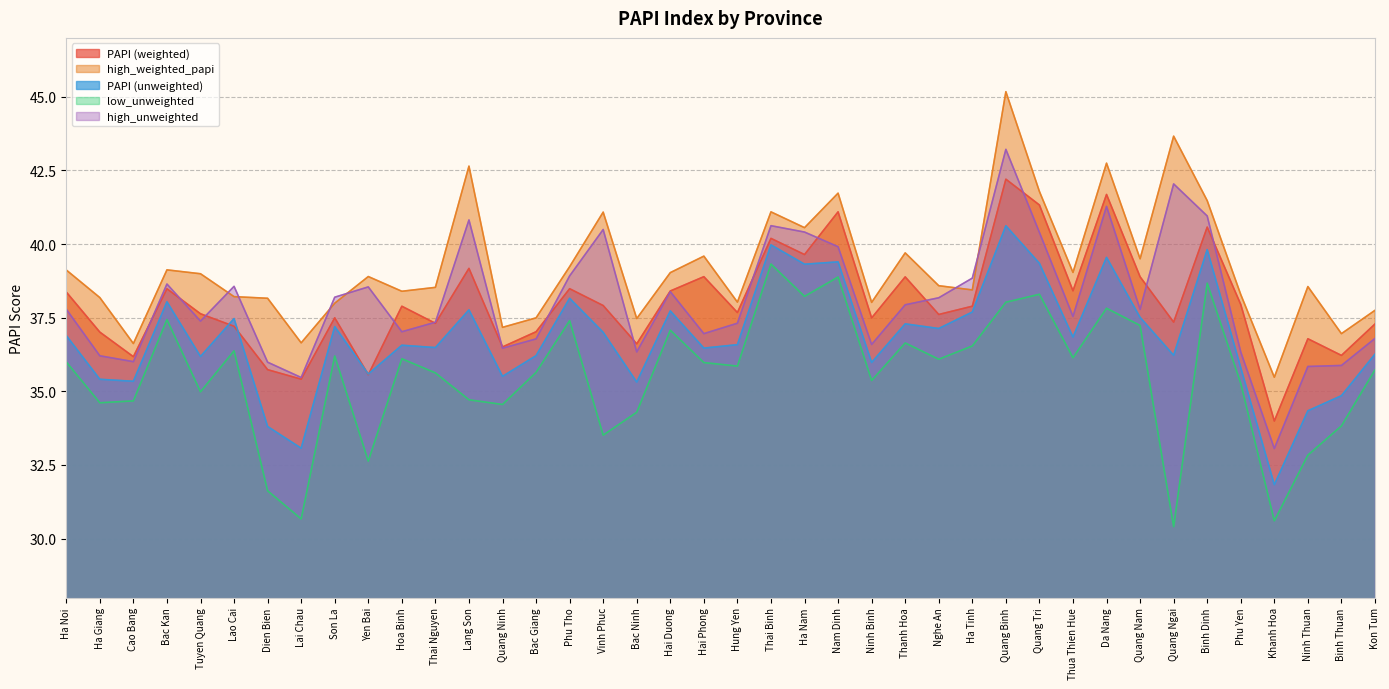

Reading left to right, what are all the values shown in this chart?

PAPI (weighted): Ha Noi=38.4	Ha Giang=37.0	Cao Bang=36.2	Bac Kan=38.5	Tuyen Quang=37.6	Lao Cai=37.2	Dien Bien=35.7	Lai Chau=35.4	Son La=37.5	Yen Bai=35.6	Hoa Binh=37.9	Thai Nguyen=37.3	Lang Son=39.2	Quang Ninh=36.5	Bac Giang=37.0	Phu Tho=38.5	Vinh Phuc=37.9	Bac Ninh=36.6	Hai Duong=38.4	Hai Phong=38.9	Hung Yen=37.7	Thai Binh=40.2	Ha Nam=39.6	Nam Dinh=41.1	Ninh Binh=37.5	Thanh Hoa=38.9	Nghe An=37.6	Ha Tinh=37.9	Quang Binh=42.2	Quang Tri=41.3	Thua Thien Hue=38.4	Da Nang=41.7	Quang Nam=38.9	Quang Ngai=37.3	Binh Dinh=40.6	Phu Yen=37.9	Khanh Hoa=34.0	Ninh Thuan=36.8	Binh Thuan=36.2	Kon Tum=37.3
high_weighted_papi: Ha Noi=39.1	Ha Giang=38.2	Cao Bang=36.6	Bac Kan=39.1	Tuyen Quang=39.0	Lao Cai=38.2	Dien Bien=38.2	Lai Chau=36.6	Son La=38.0	Yen Bai=38.9	Hoa Binh=38.4	Thai Nguyen=38.5	Lang Son=42.6	Quang Ninh=37.2	Bac Giang=37.5	Phu Tho=39.2	Vinh Phuc=41.1	Bac Ninh=37.5	Hai Duong=39.0	Hai Phong=39.6	Hung Yen=38.0	Thai Binh=41.1	Ha Nam=40.6	Nam Dinh=41.7	Ninh Binh=38.0	Thanh Hoa=39.7	Nghe An=38.6	Ha Tinh=38.4	Quang Binh=45.2	Quang Tri=41.8	Thua Thien Hue=39.0	Da Nang=42.7	Quang Nam=39.5	Quang Ngai=43.7	Binh Dinh=41.5	Phu Yen=38.3	Khanh Hoa=35.5	Ninh Thuan=38.6	Binh Thuan=37.0	Kon Tum=37.8
PAPI (unweighted): Ha Noi=36.9	Ha Giang=35.4	Cao Bang=35.3	Bac Kan=38.0	Tuyen Quang=36.2	Lao Cai=37.5	Dien Bien=33.8	Lai Chau=33.1	Son La=37.2	Yen Bai=35.6	Hoa Binh=36.6	Thai Nguyen=36.5	Lang Son=37.8	Quang Ninh=35.5	Bac Giang=36.2	Phu Tho=38.2	Vinh Phuc=37.0	Bac Ninh=35.3	Hai Duong=37.7	Hai Phong=36.5	Hung Yen=36.6	Thai Binh=40.0	Ha Nam=39.3	Nam Dinh=39.4	Ninh Binh=36.0	Thanh Hoa=37.3	Nghe An=37.1	Ha Tinh=37.7	Quang Binh=40.6	Quang Tri=39.3	Thua Thien Hue=36.8	Da Nang=39.5	Quang Nam=37.5	Quang Ngai=36.2	Binh Dinh=39.8	Phu Yen=35.8	Khanh Hoa=31.8	Ninh Thuan=34.3	Binh Thuan=34.9	Kon Tum=36.3
low_unweighted: Ha Noi=36.0	Ha Giang=34.6	Cao Bang=34.7	Bac Kan=37.4	Tuyen Quang=35.0	Lao Cai=36.4	Dien Bien=31.6	Lai Chau=30.7	Son La=36.2	Yen Bai=32.6	Hoa Binh=36.1	Thai Nguyen=35.6	Lang Son=34.7	Quang Ninh=34.6	Bac Giang=35.6	Phu Tho=37.4	Vinh Phuc=33.5	Bac Ninh=34.3	Hai Duong=37.1	Hai Phong=36.0	Hung Yen=35.9	Thai Binh=39.3	Ha Nam=38.2	Nam Dinh=38.9	Ninh Binh=35.4	Thanh Hoa=36.6	Nghe An=36.1	Ha Tinh=36.5	Quang Binh=38.0	Quang Tri=38.3	Thua Thien Hue=36.1	Da Nang=37.8	Quang Nam=37.2	Quang Ngai=30.4	Binh Dinh=38.7	Phu Yen=35.3	Khanh Hoa=30.6	Ninh Thuan=32.8	Binh Thuan=33.8	Kon Tum=35.7
high_unweighted: Ha Noi=37.8	Ha Giang=36.2	Cao Bang=36.0	Bac Kan=38.6	Tuyen Quang=37.4	Lao Cai=38.6	Dien Bien=36.0	Lai Chau=35.5	Son La=38.2	Yen Bai=38.5	Hoa Binh=37.0	Thai Nguyen=37.3	Lang Son=40.8	Quang Ninh=36.5	Bac Giang=36.8	Phu Tho=38.9	Vinh Phuc=40.5	Bac Ninh=36.3	Hai Duong=38.4	Hai Phong=37.0	Hung Yen=37.3	Thai Binh=40.6	Ha Nam=40.4	Nam Dinh=39.9	Ninh Binh=36.6	Thanh Hoa=37.9	Nghe An=38.2	Ha Tinh=38.8	Quang Binh=43.2	Quang Tri=40.4	Thua Thien Hue=37.5	Da Nang=41.3	Quang Nam=37.8	Quang Ngai=42.0	Binh Dinh=41.0	Phu Yen=36.3	Khanh Hoa=33.1	Ninh Thuan=35.8	Binh Thuan=35.9	Kon Tum=36.8